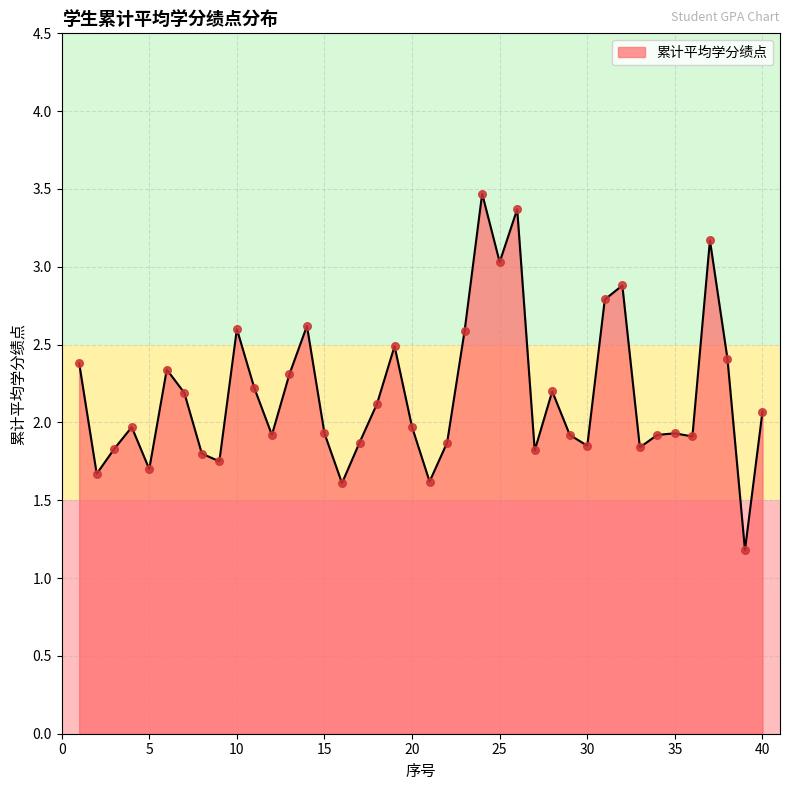

What is the greatest value displayed?

3.5